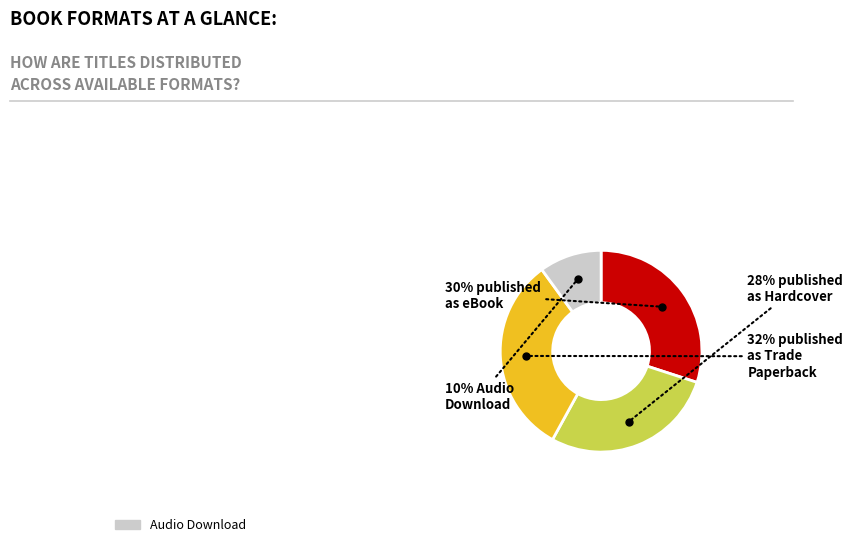

To the nearest percent, what is the difference between the largest and smallest slice percentages?

22%